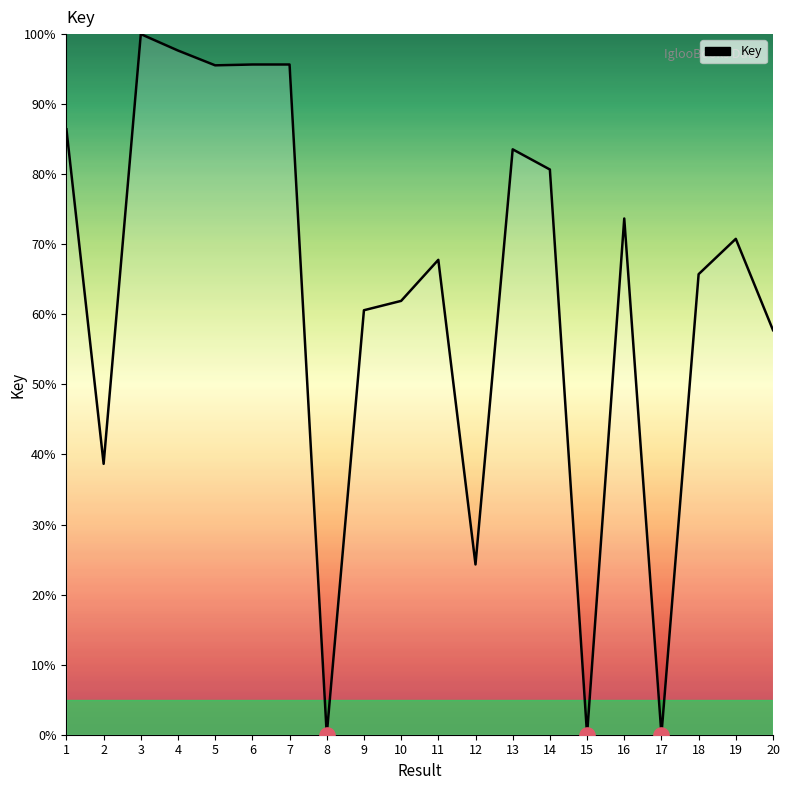

Approximately how many times larger is the value at 7 compared to 2?

2.5